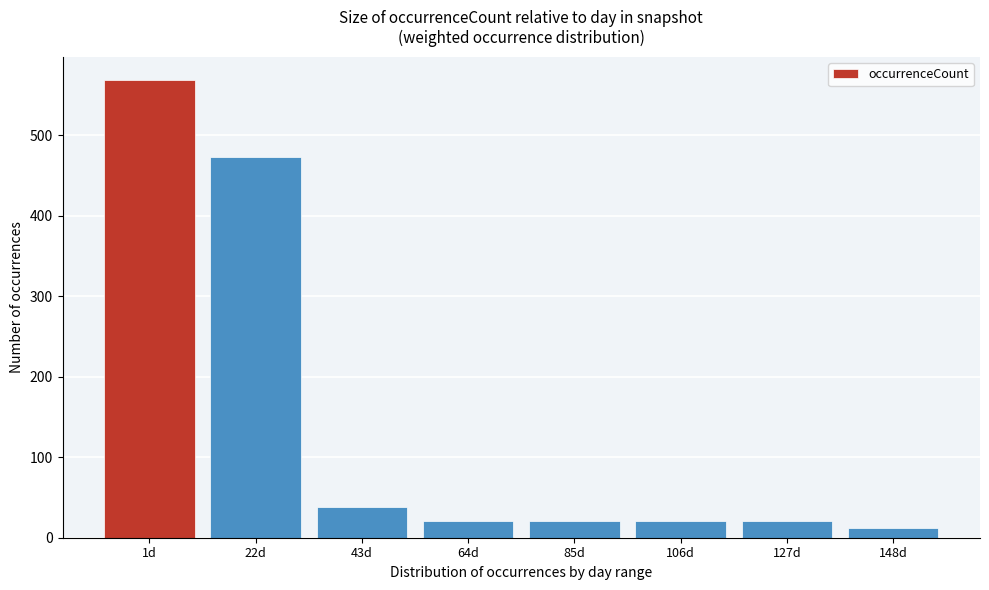

Reading right to left, transcribe all the data shown in this chart.

148d=12	127d=21	106d=21	85d=21	64d=21	43d=38	22d=473	1d=569